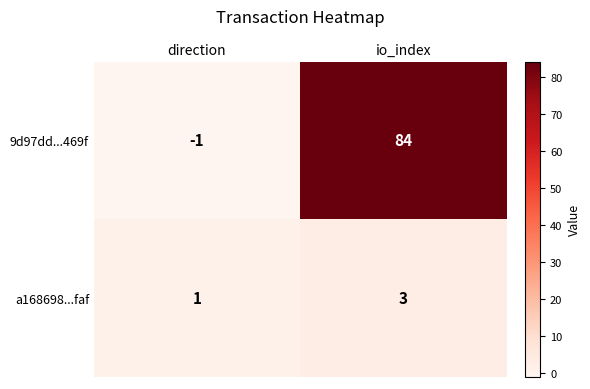

The a168698...faf series shows 5 at io_index. True or false?

False